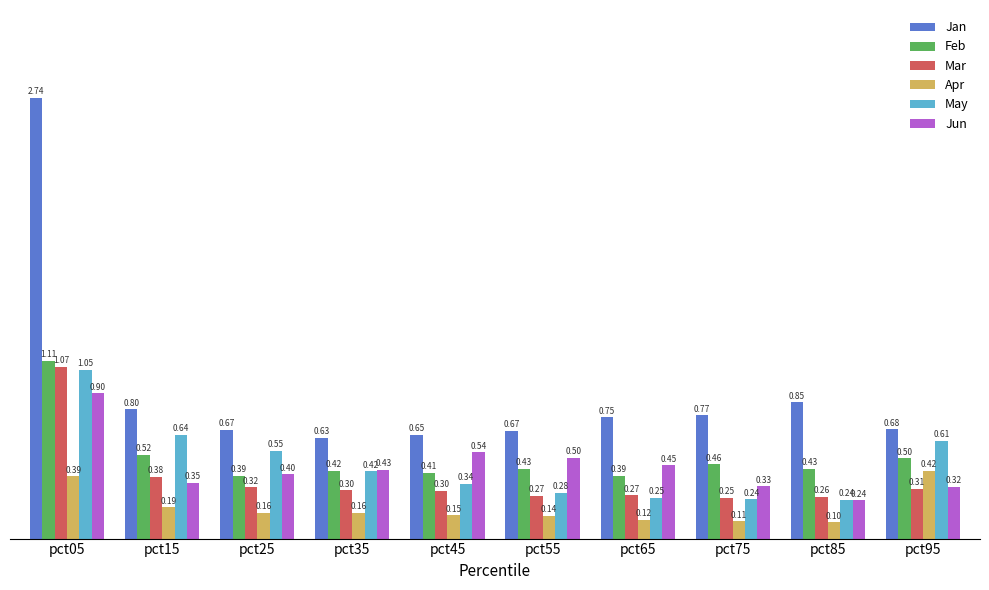

What is the sum of the Jan values at pct95 and pct35?

1.3